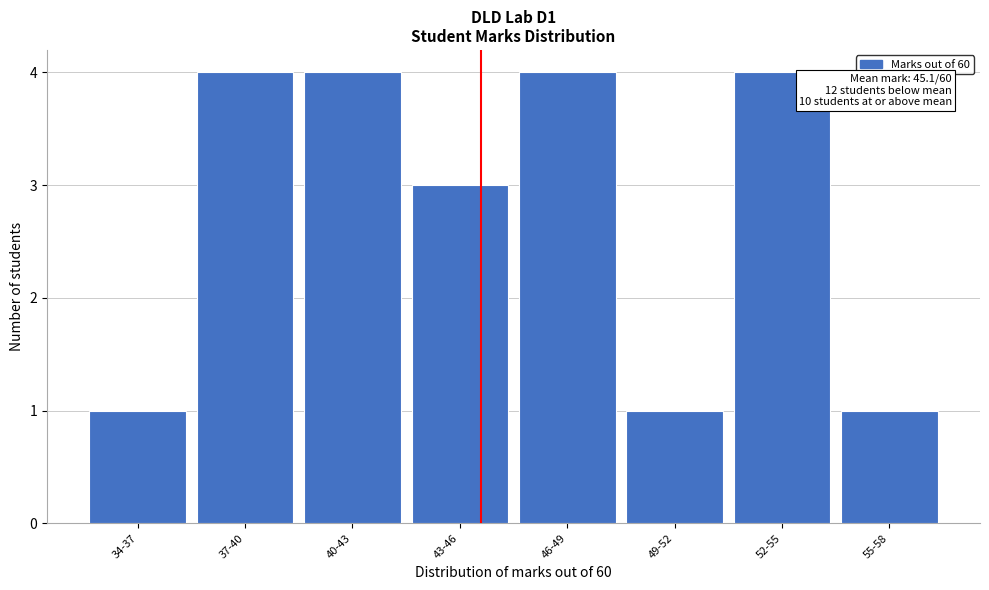

Reading left to right, list all the values displayed in this chart.

34-37=1	37-40=4	40-43=4	43-46=3	46-49=4	49-52=1	52-55=4	55-58=1